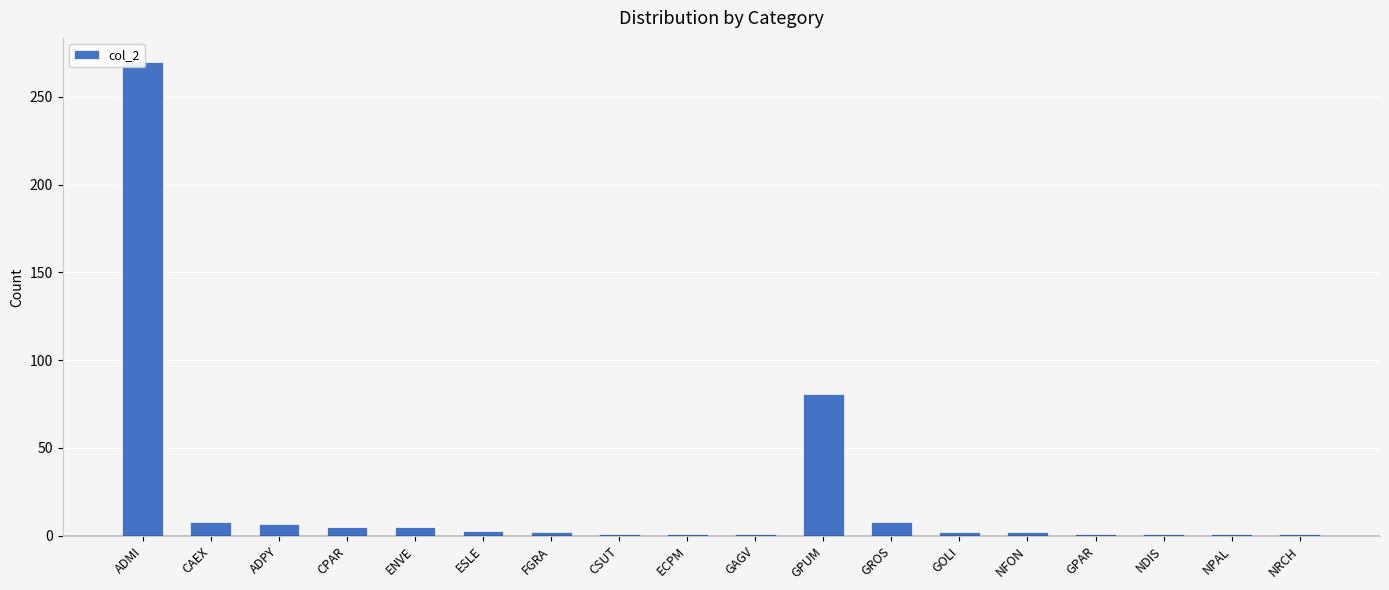

What is the difference between the maximum and minimum values?

269